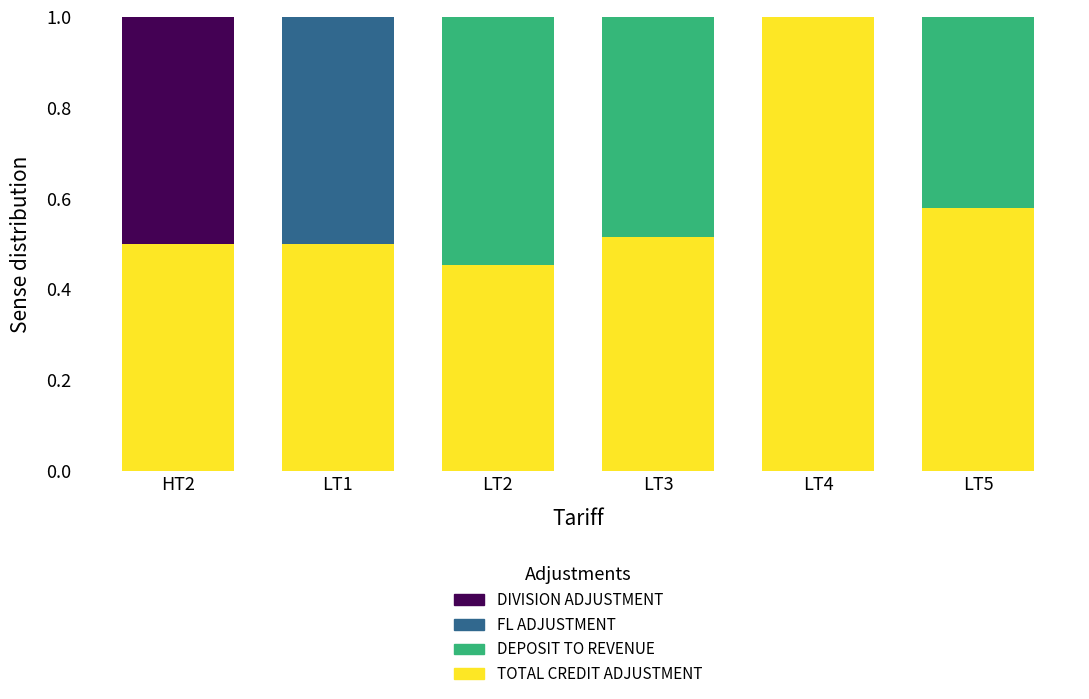

What is the sum of all TOTAL CREDIT ADJUSTMENT values?

3.5